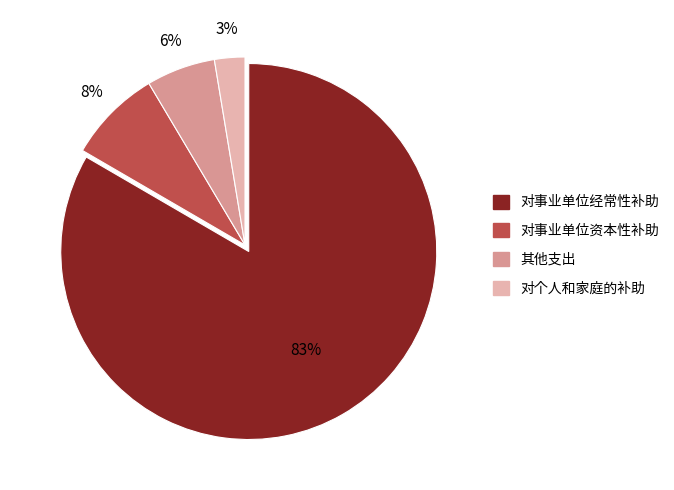

True or false: 其他支出 accounts for 16% of the total.

False